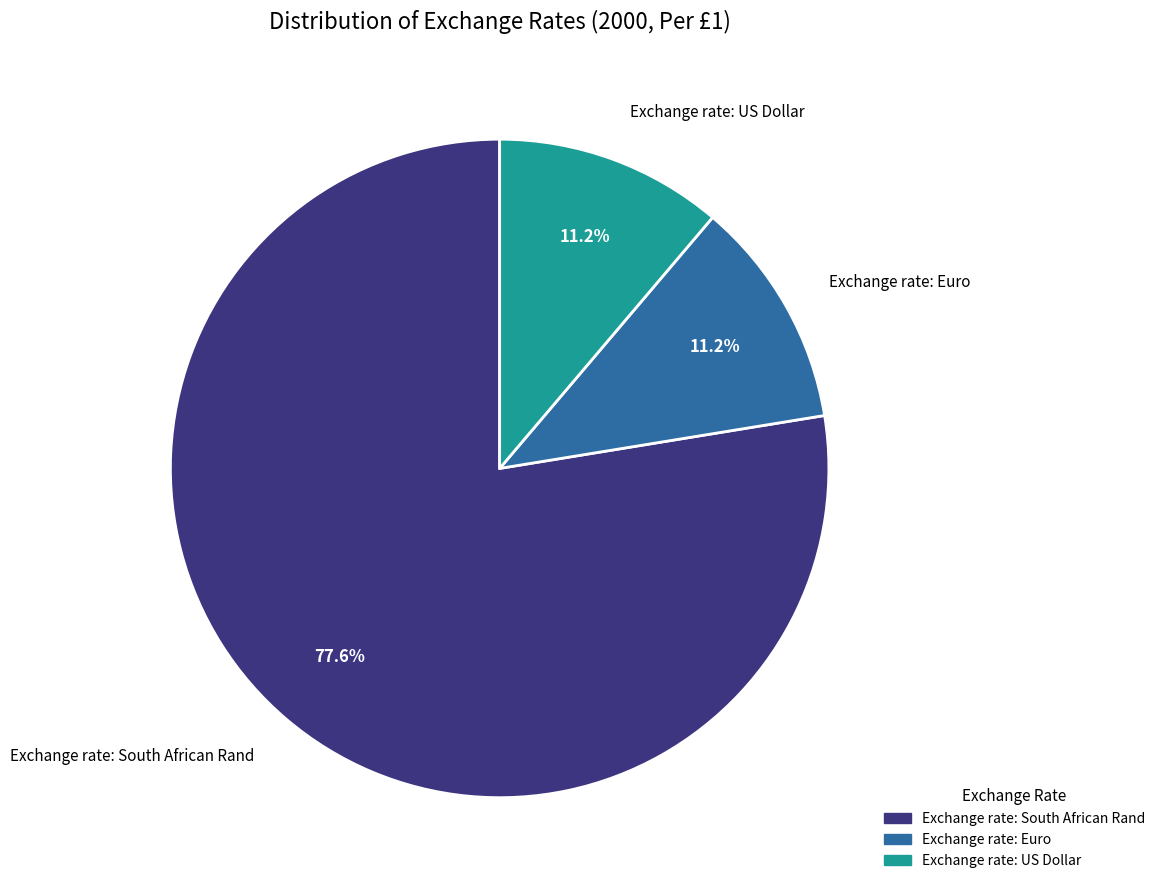

What is the ratio of the value at Exchange rate: South African Rand to the value at Exchange rate: US Dollar?

6.9